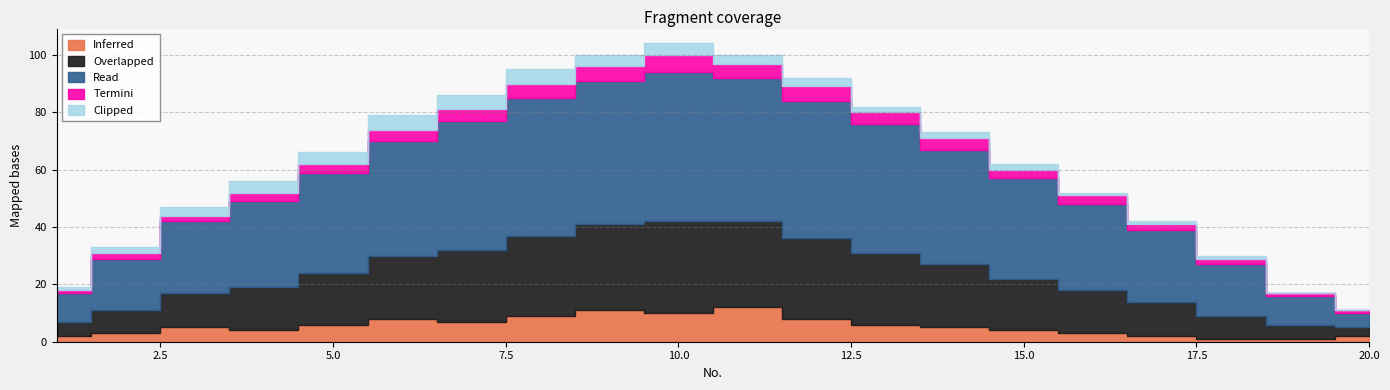

How many interior local peaks does the Overlapped series have?

1